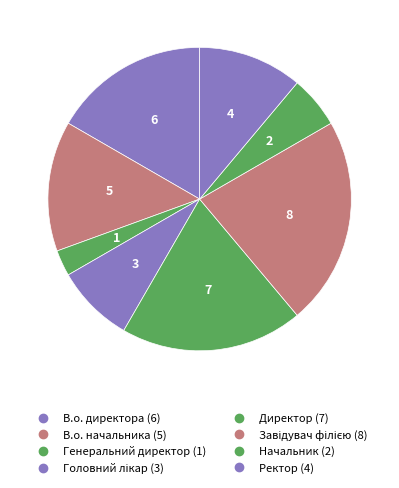

How many slices are in this pie chart?

8